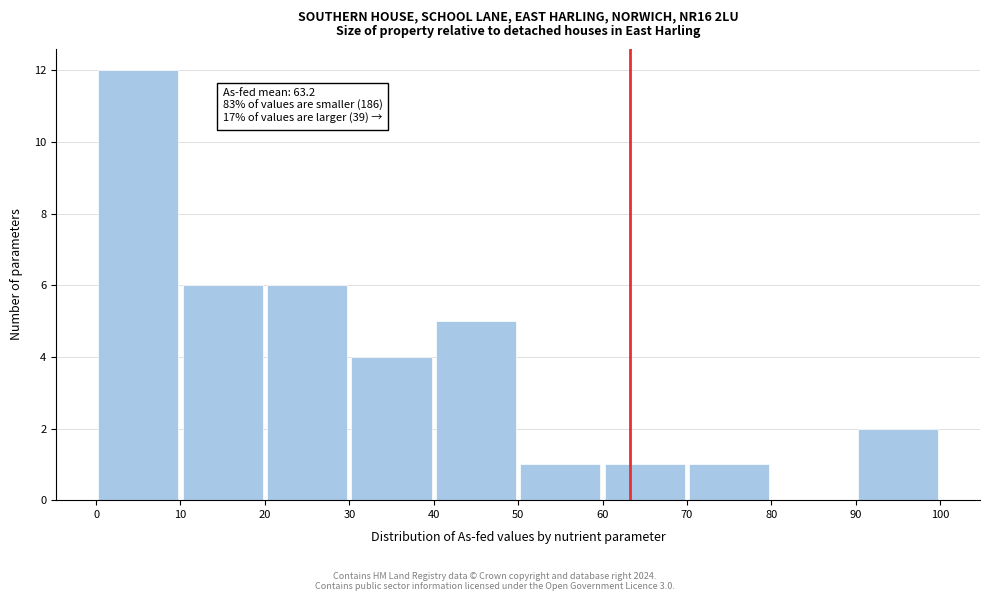

Over which range of the x-axis is the bar tallest?

0 to 10